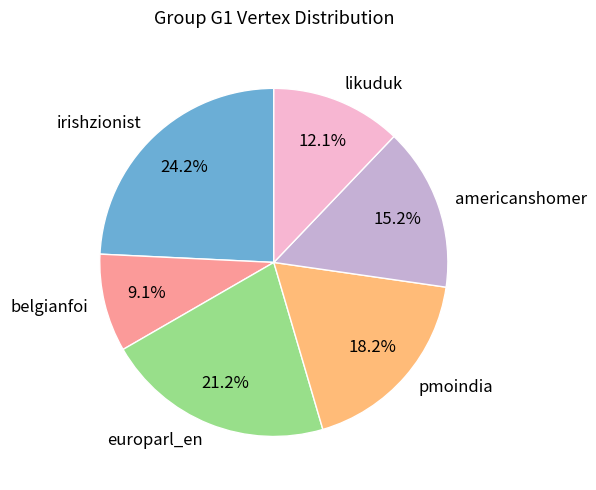

What is the largest slice in the pie chart?

irishzionist